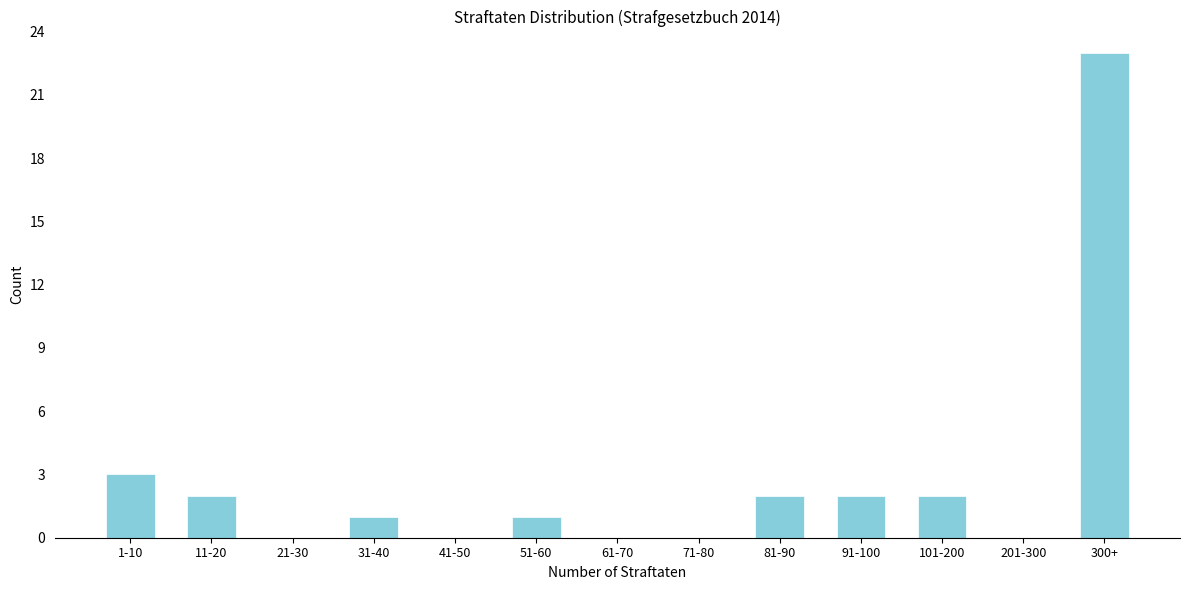

Reading left to right, what are all the values shown in this chart?

1-10=3	11-20=2	21-30=0	31-40=1	41-50=0	51-60=1	61-70=0	71-80=0	81-90=2	91-100=2	101-200=2	201-300=0	300+=23